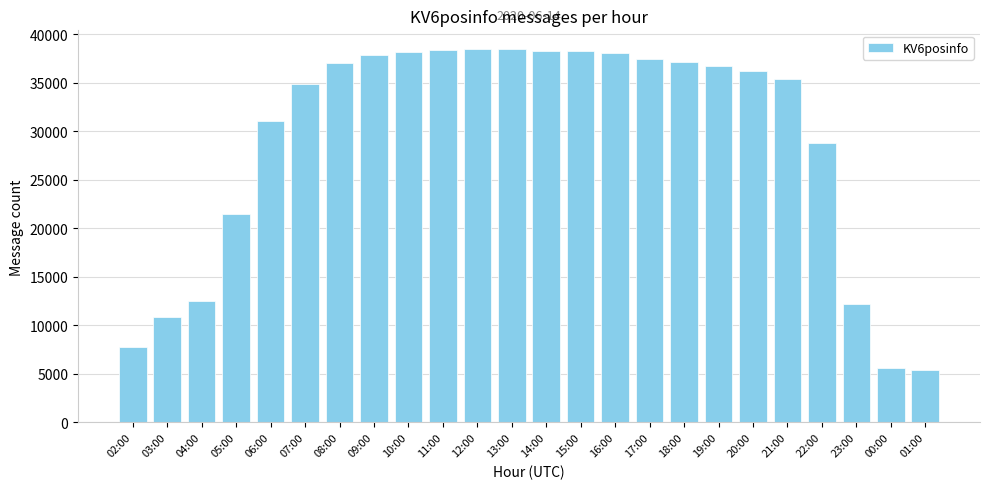

How many bars are there in total?

24